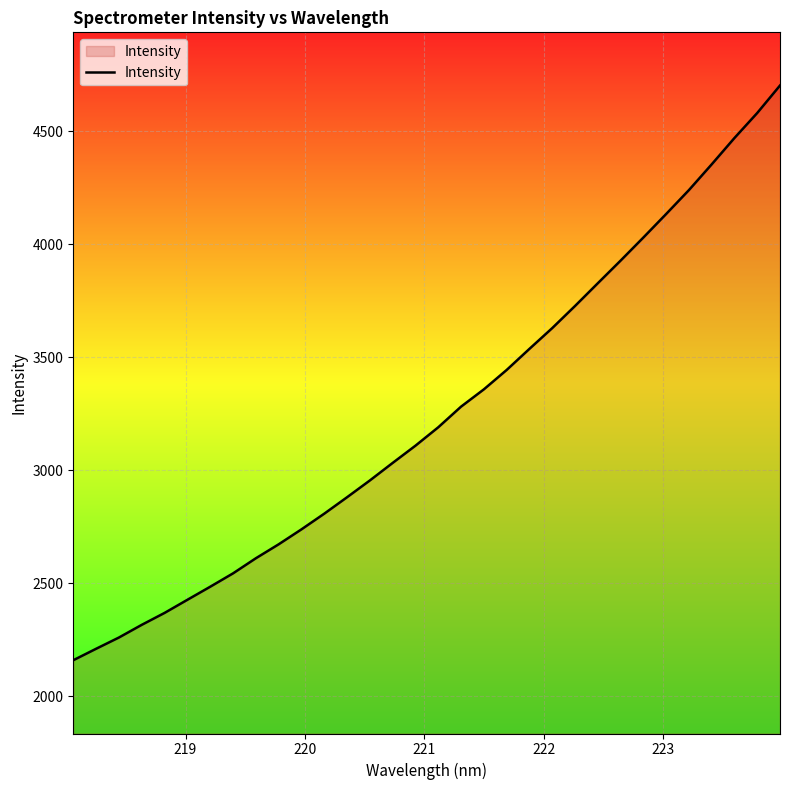

What is the minimum value shown in the chart?

2160.2